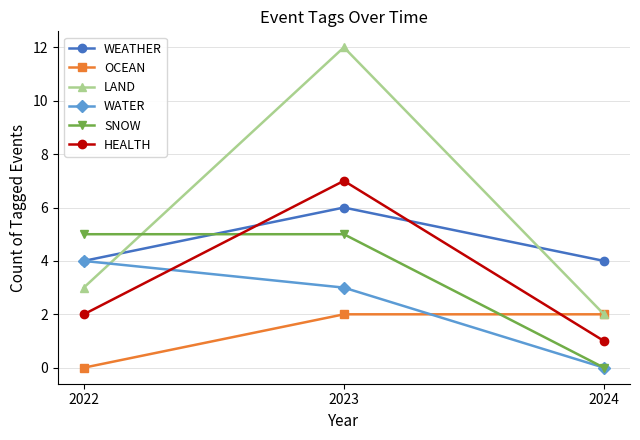

List the series in order of their peak value, lowest first.

OCEAN, WATER, SNOW, WEATHER, HEALTH, LAND